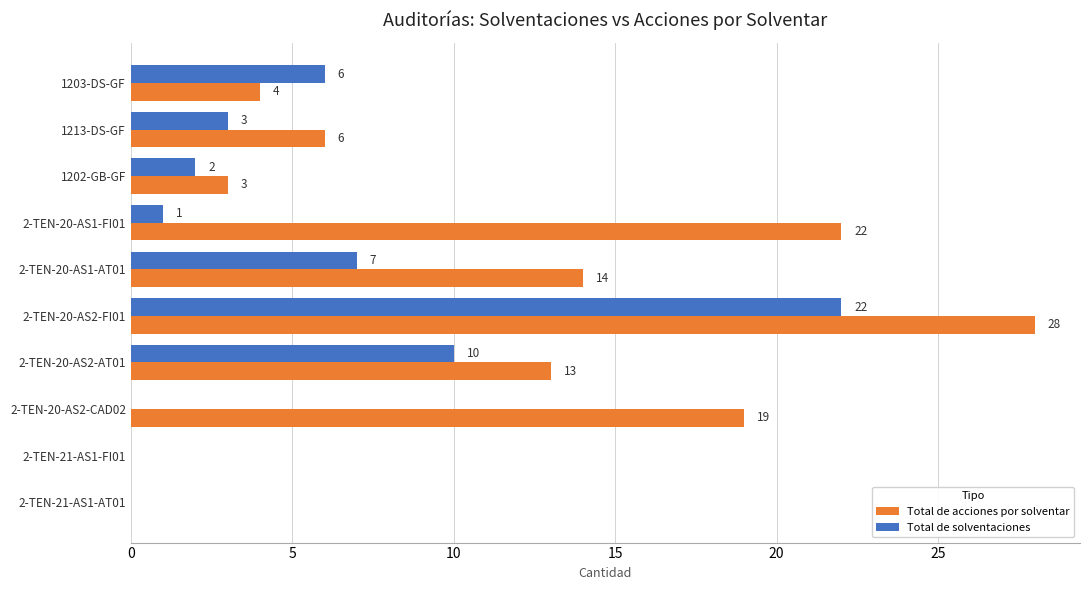

The value of Total de acciones por solventar at 2-TEN-20-AS2-CAD02 is 5. True or false?

False